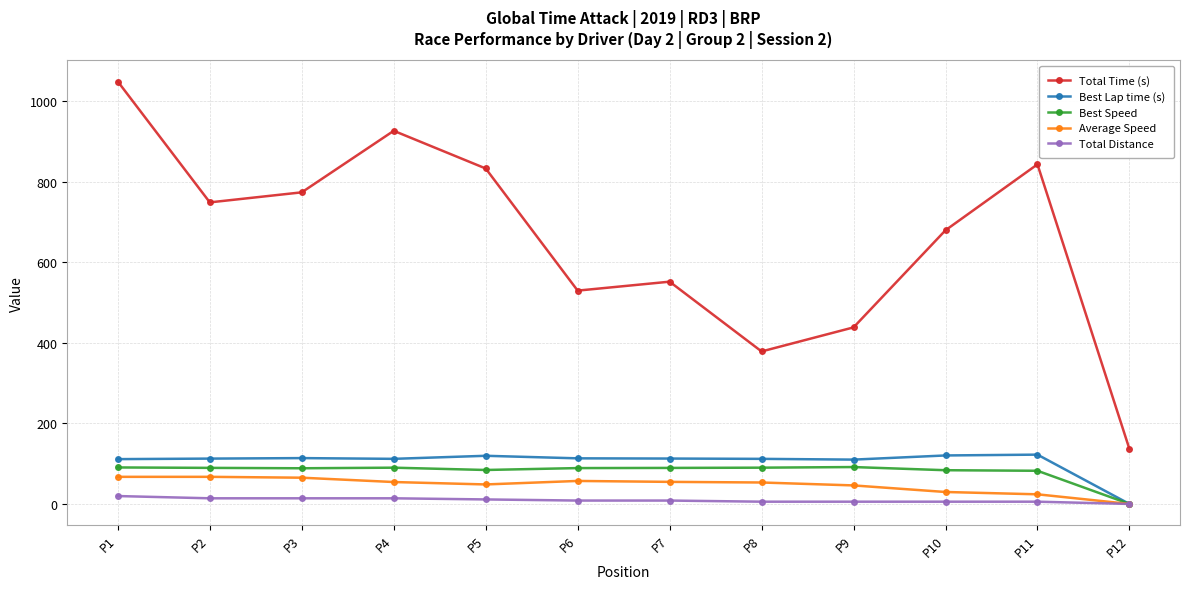

Is the value of Best Speed at P12 greater than the value of Total Time (s) at P2?

No